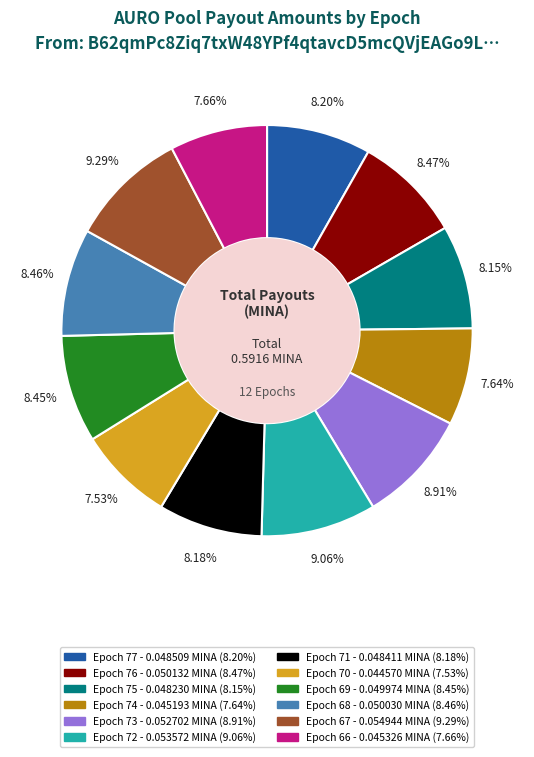

Combined, do Epoch 71 and Epoch 68 account for over 50%?

No